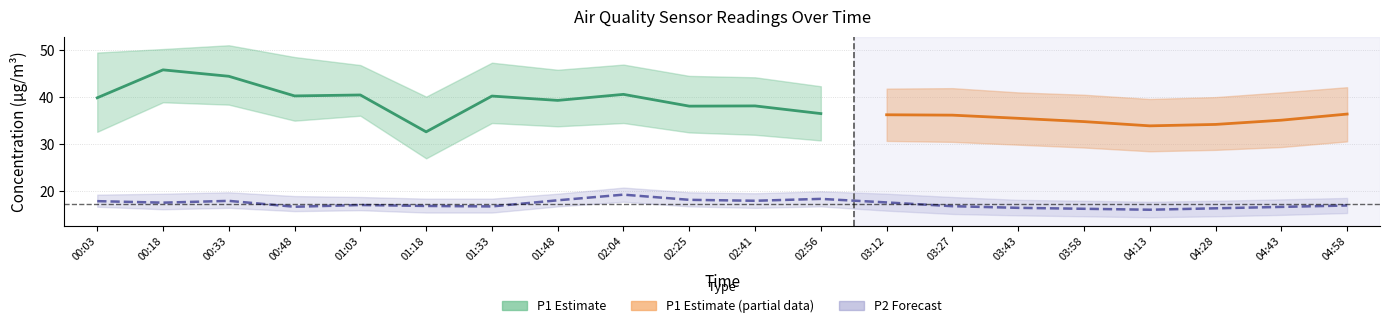

How many data points are less than 17?

9